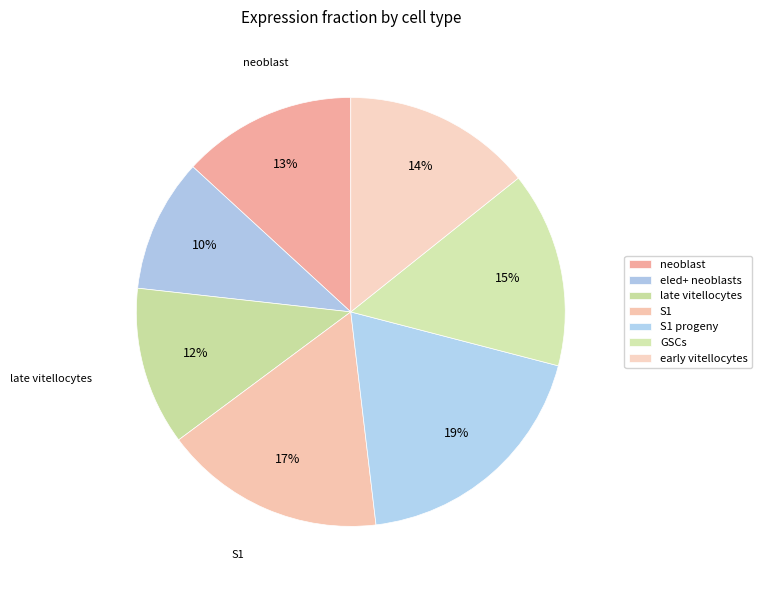

To the nearest percent, what is the difference between the largest and smallest slice percentages?

9%